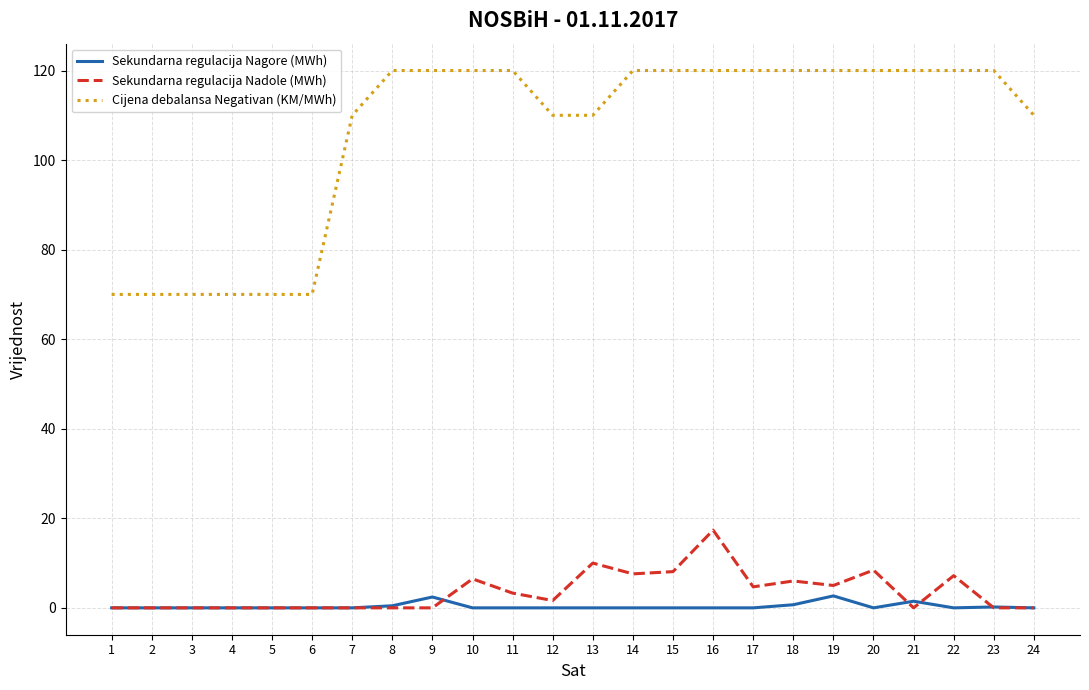

What is the total value across all series at 23?

120.2